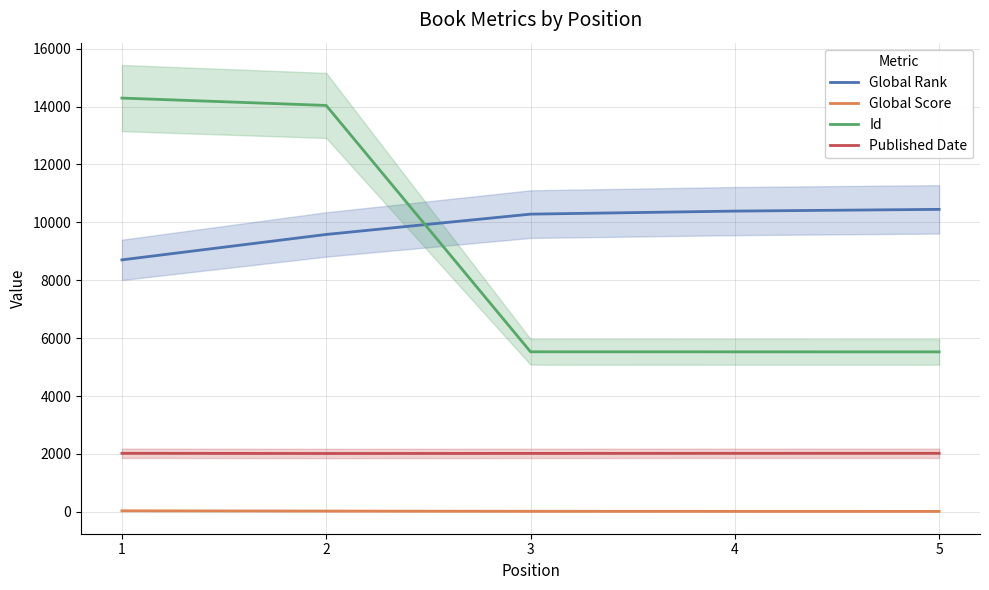

The value of Published Date at 3 is 2889. True or false?

False